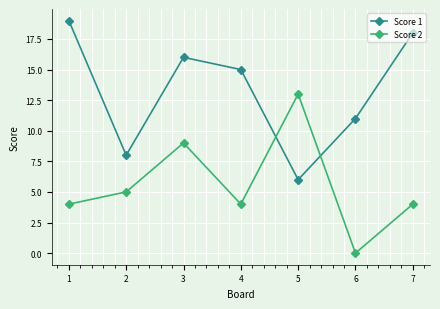

Which series changed the most between 1 and 2?

Score 1